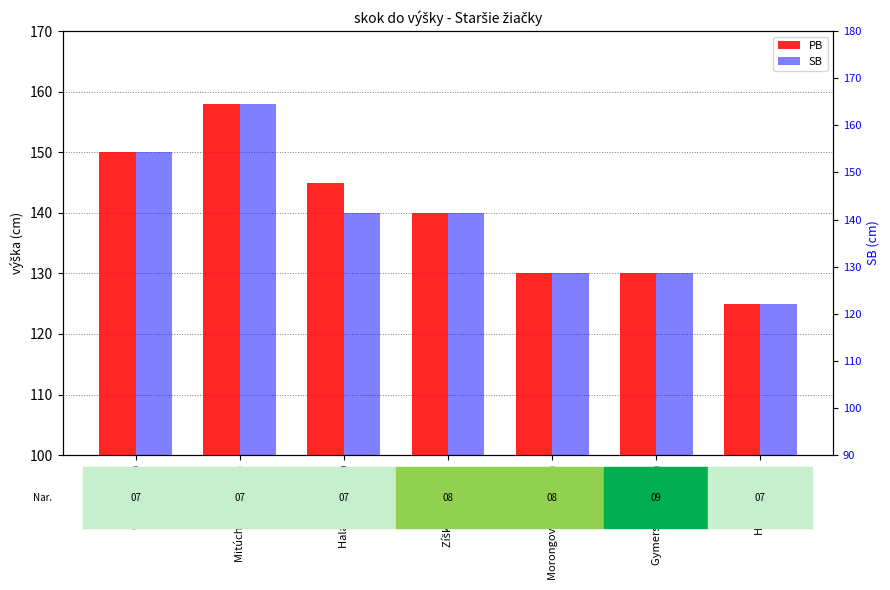

Which has a higher value, Gymerská Veronika or Morongová Nelly Jana?

Gymerská Veronika